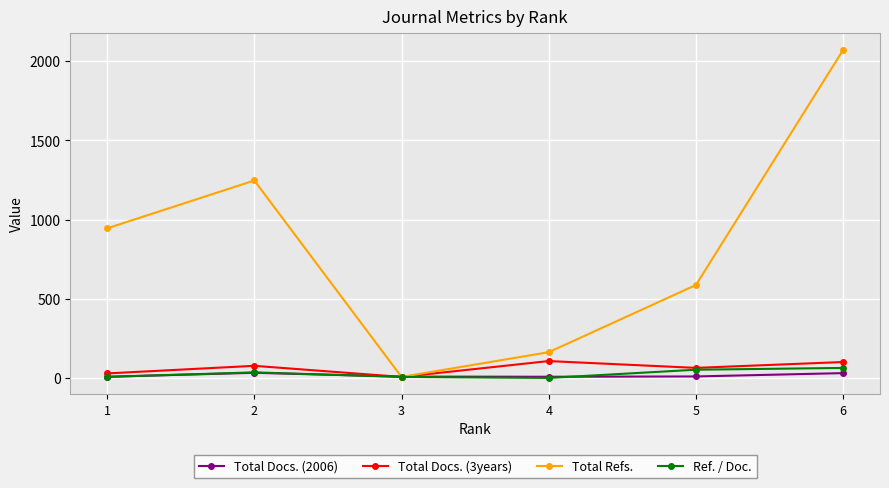

Which series has the widest spread of values?

Total Refs.